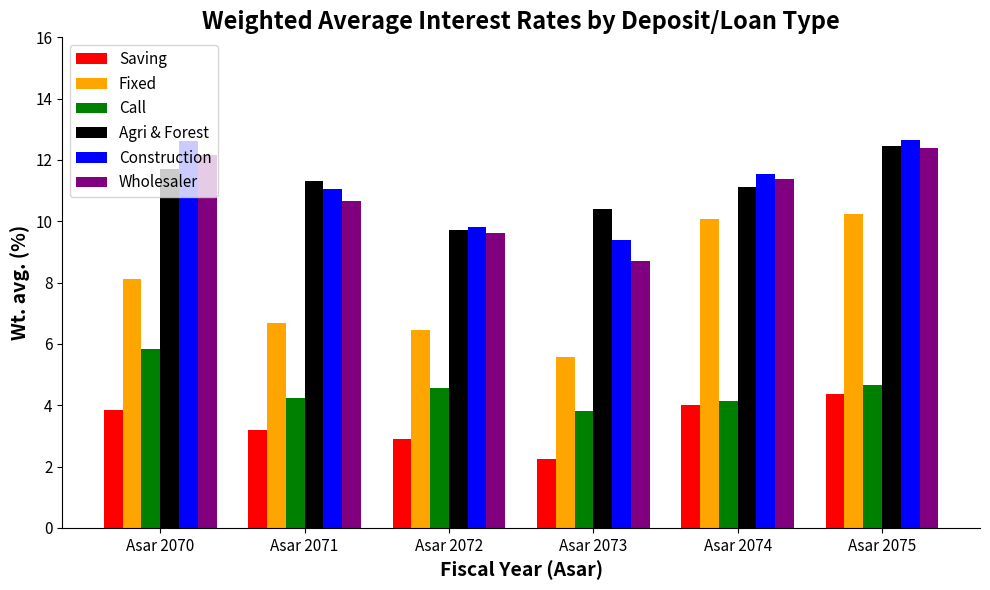

Reading left to right, extract all data points from this chart.

Saving: Asar 2070=3.9	Asar 2071=3.2	Asar 2072=2.9	Asar 2073=2.2	Asar 2074=4.0	Asar 2075=4.4
Fixed: Asar 2070=8.1	Asar 2071=6.7	Asar 2072=6.4	Asar 2073=5.6	Asar 2074=10.1	Asar 2075=10.2
Call: Asar 2070=5.8	Asar 2071=4.2	Asar 2072=4.6	Asar 2073=3.8	Asar 2074=4.1	Asar 2075=4.7
Agri & Forest: Asar 2070=11.7	Asar 2071=11.3	Asar 2072=9.7	Asar 2073=10.4	Asar 2074=11.1	Asar 2075=12.5
Construction: Asar 2070=12.6	Asar 2071=11.1	Asar 2072=9.8	Asar 2073=9.4	Asar 2074=11.5	Asar 2075=12.6
Wholesaler: Asar 2070=12.2	Asar 2071=10.7	Asar 2072=9.6	Asar 2073=8.7	Asar 2074=11.4	Asar 2075=12.4